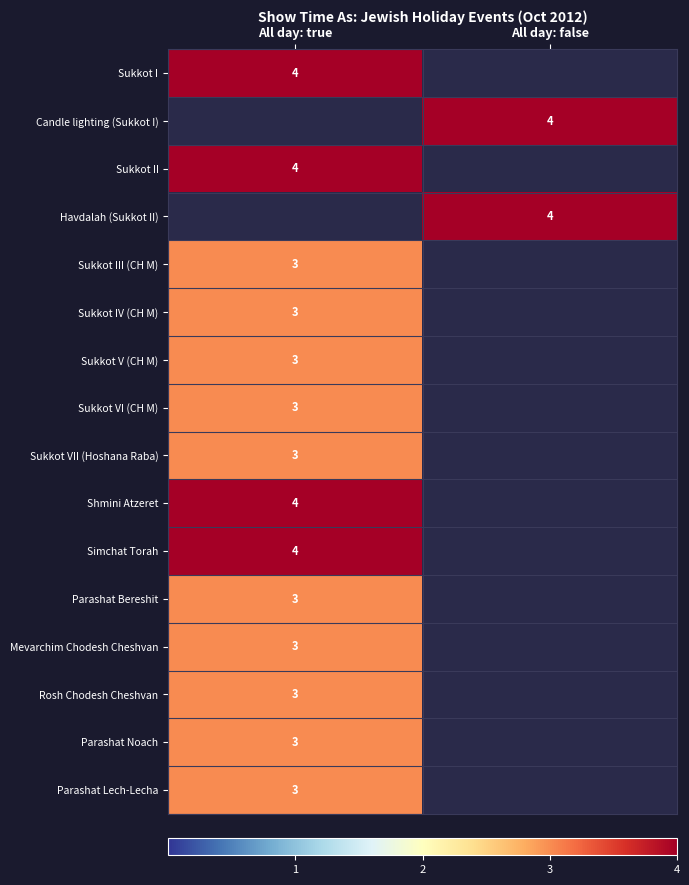

What is the greatest value displayed?

4.0